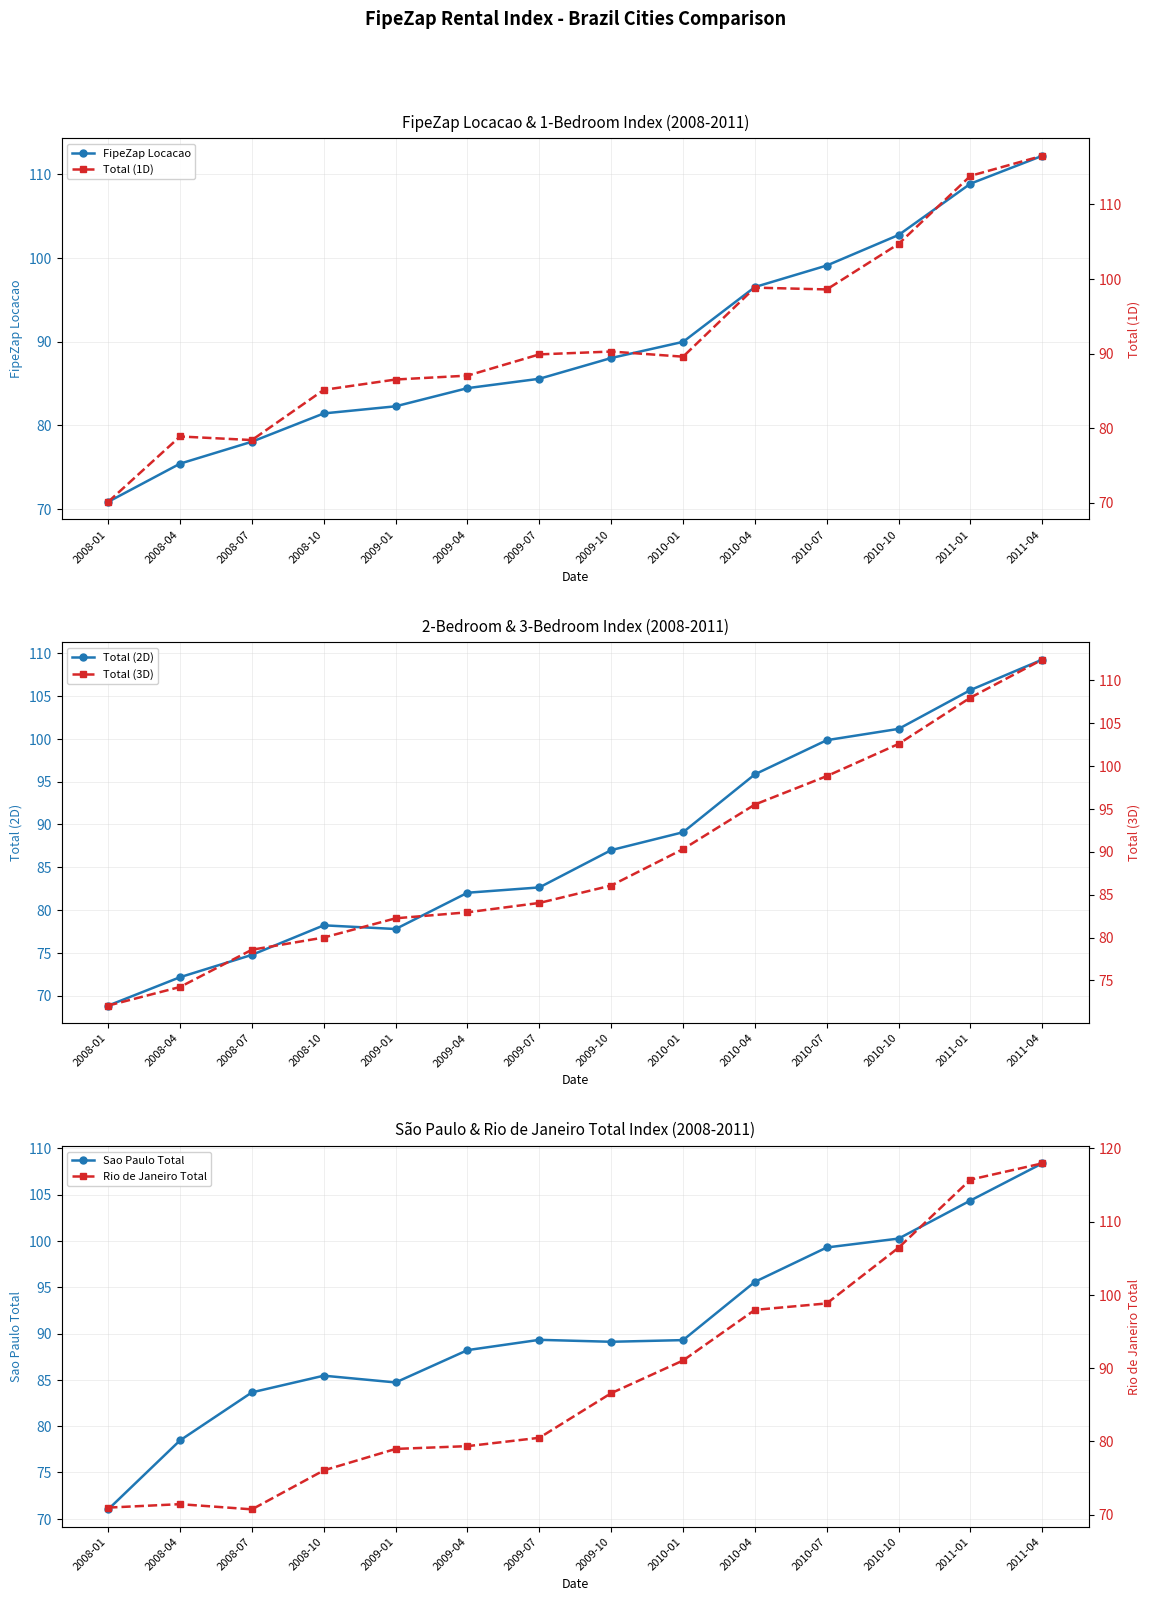

At which label does Total (2D) first exceed 87?

2010-01